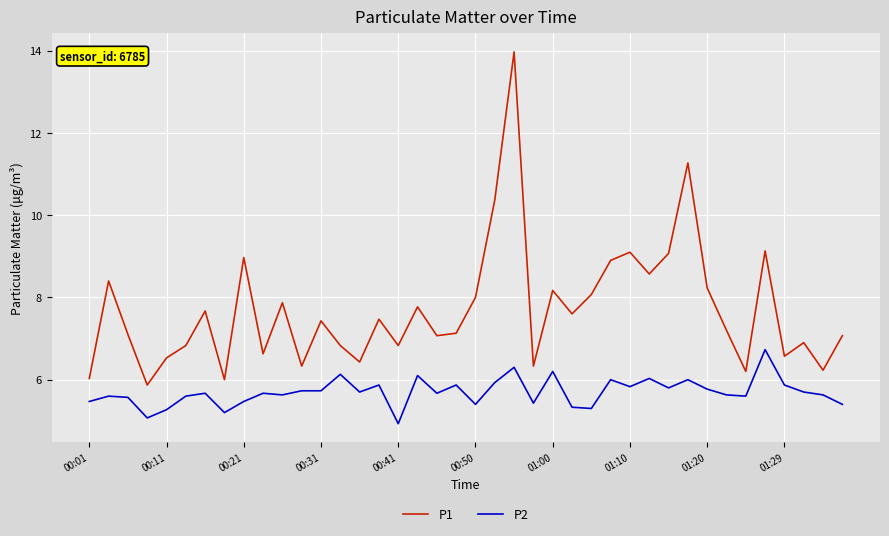

Which series has the widest spread of values?

P1